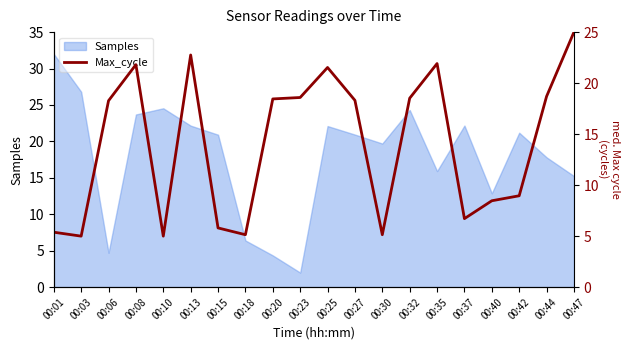

List the labels in order of value, smallest first.

00:03, 00:10, 00:18, 00:30, 00:01, 00:15, 00:37, 00:40, 00:42, 00:06, 00:27, 00:20, 00:32, 00:23, 00:44, 00:25, 00:08, 00:35, 00:13, 00:47